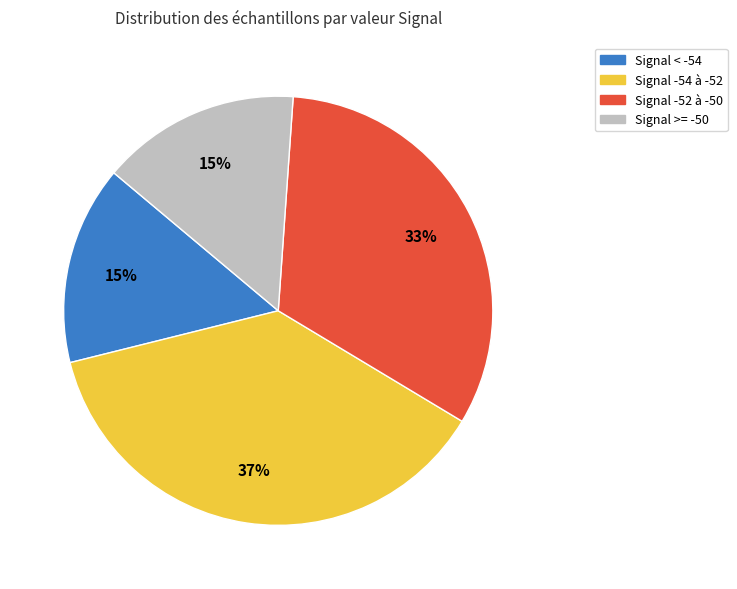

Count the number of slices in the pie.

4